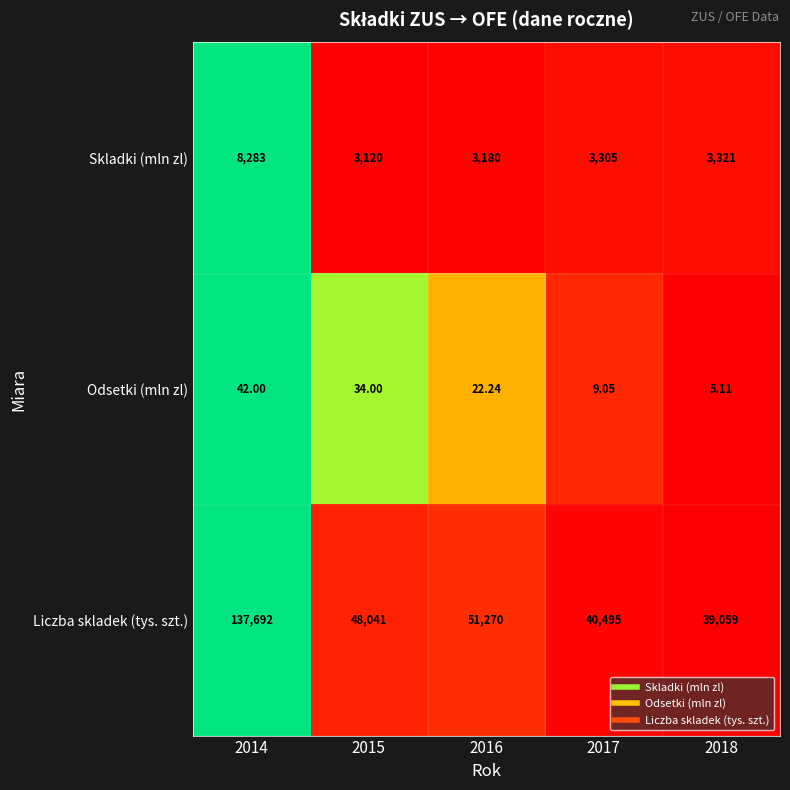

How many data points does each series have?

5